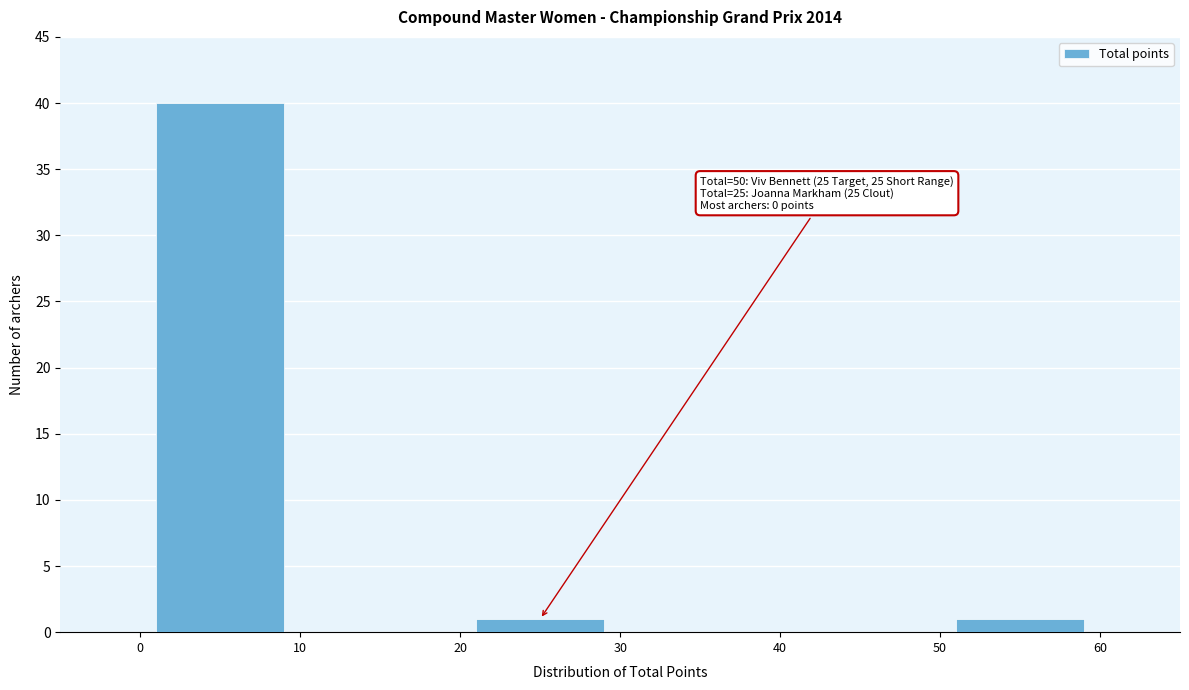

Which range on the x-axis has the tallest bar?

0 to 10